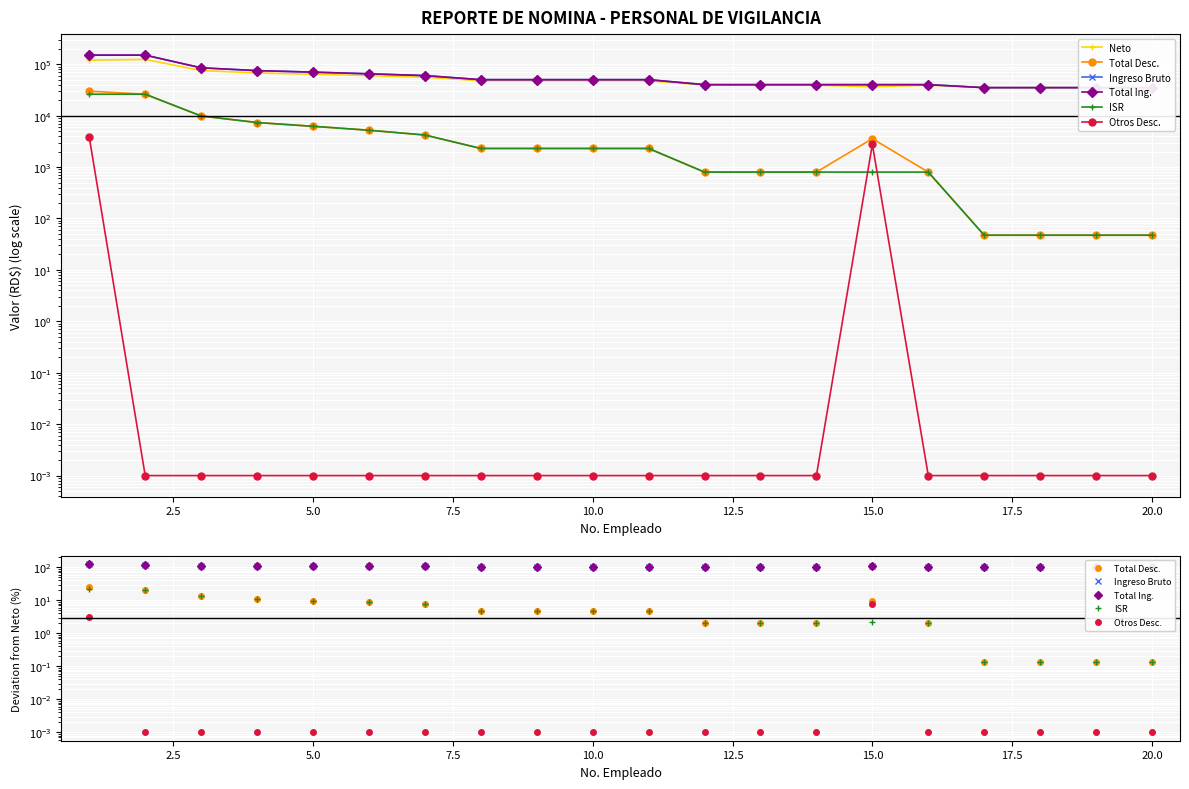

How many values in the ISR series are below 4?

9